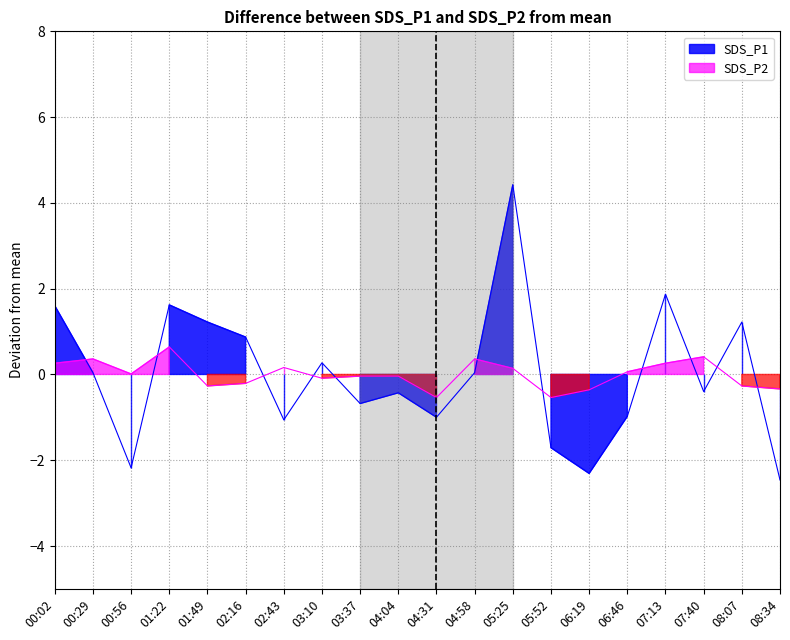

Does the chart display data point markers on the line(s)?

No